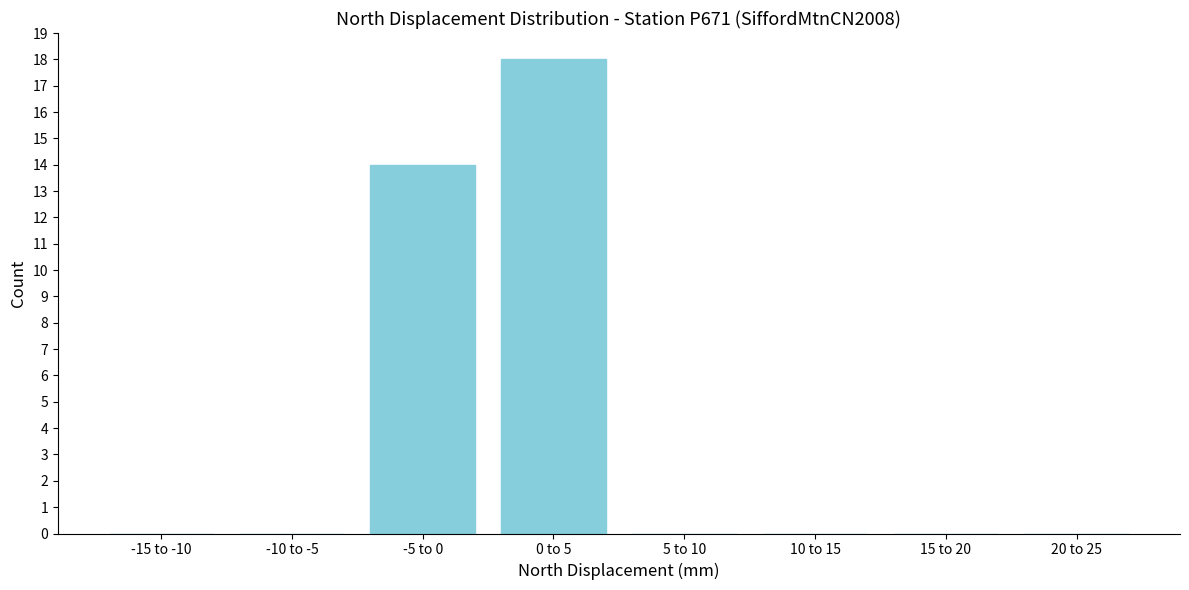

Reading left to right, extract all data points from this chart.

-15 to -10=0	-10 to -5=0	-5 to 0=14	0 to 5=18	5 to 10=0	10 to 15=0	15 to 20=0	20 to 25=0